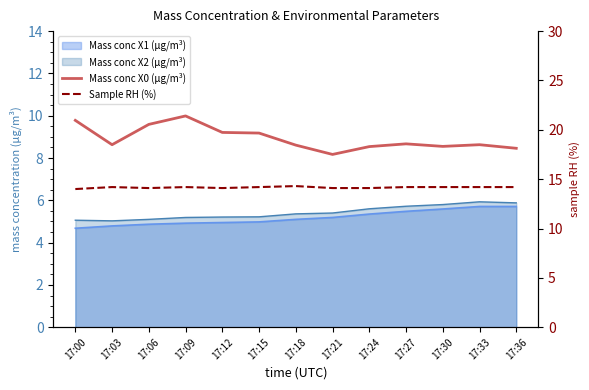

True or false: Mass conc X0 (μg/m³) and Sample RH (%) cross at least once.

False